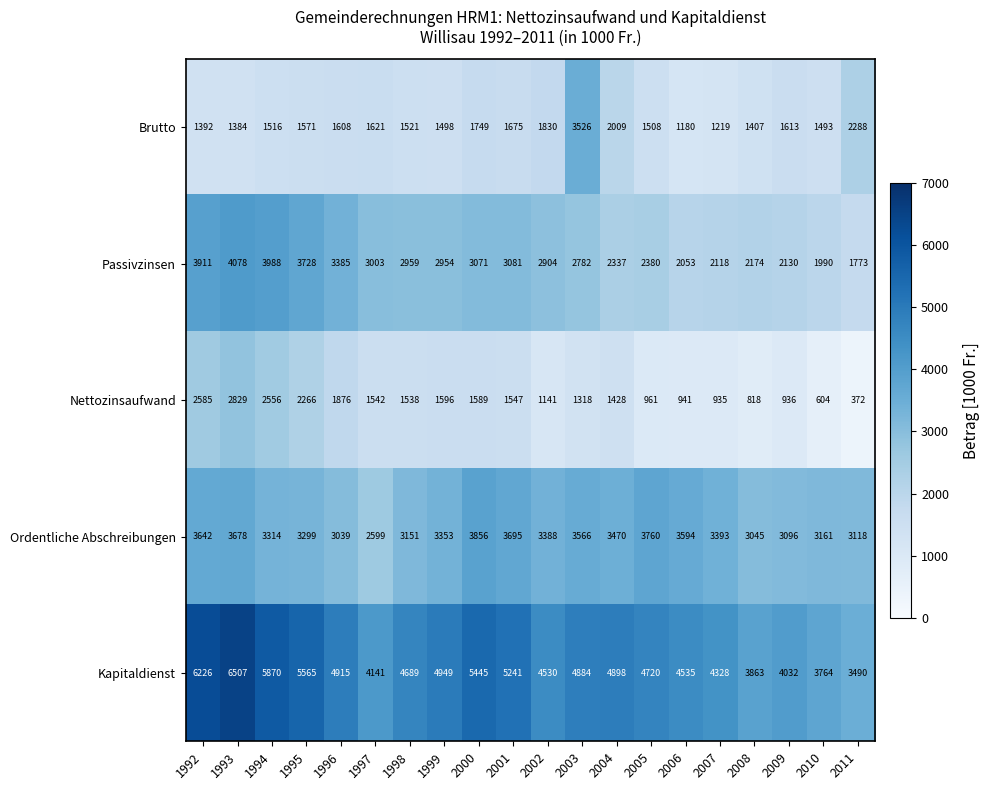

Rank the series by their maximum value, from highest to lowest.

Kapitaldienst, Passivzinsen, Ordentliche Abschreibungen, Brutto, Nettozinsaufwand